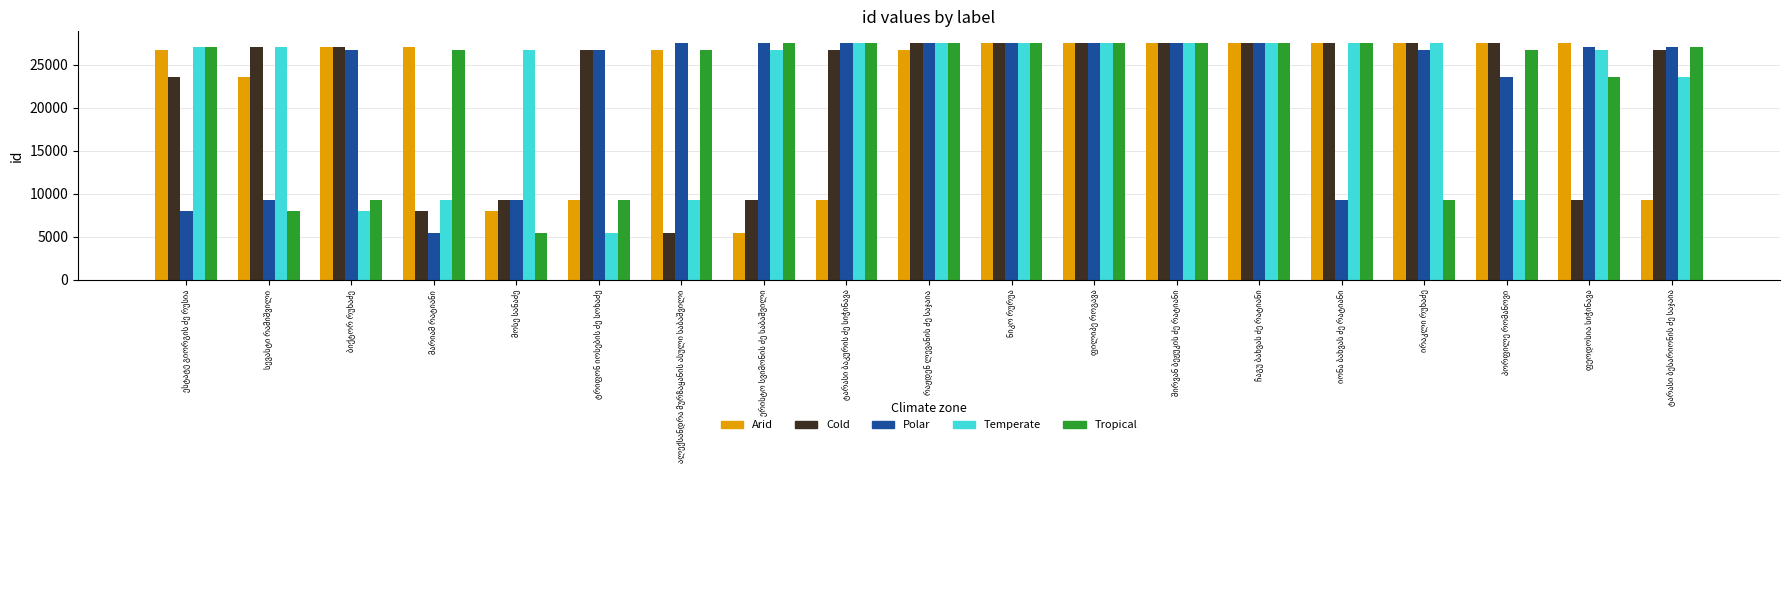

How many bars are there in total?

95